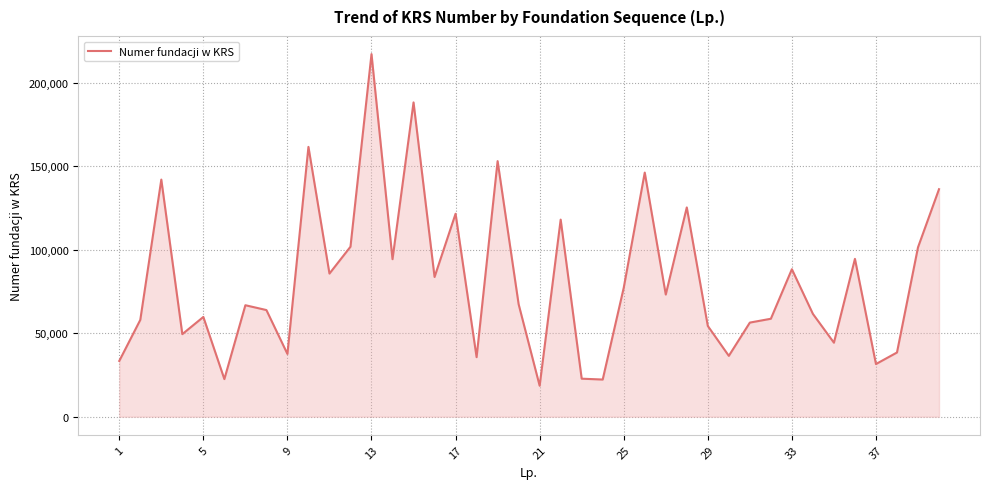

What is the greatest value displayed?

217256